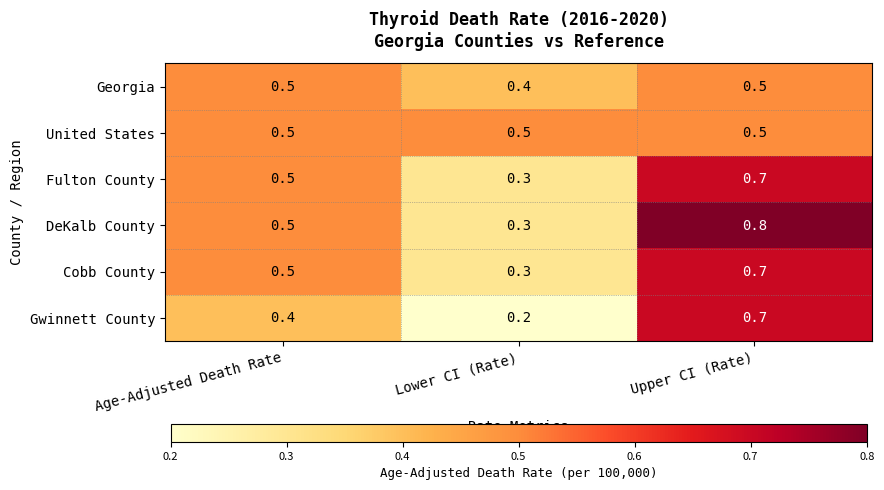

What is the average value of the Georgia series?

0.5